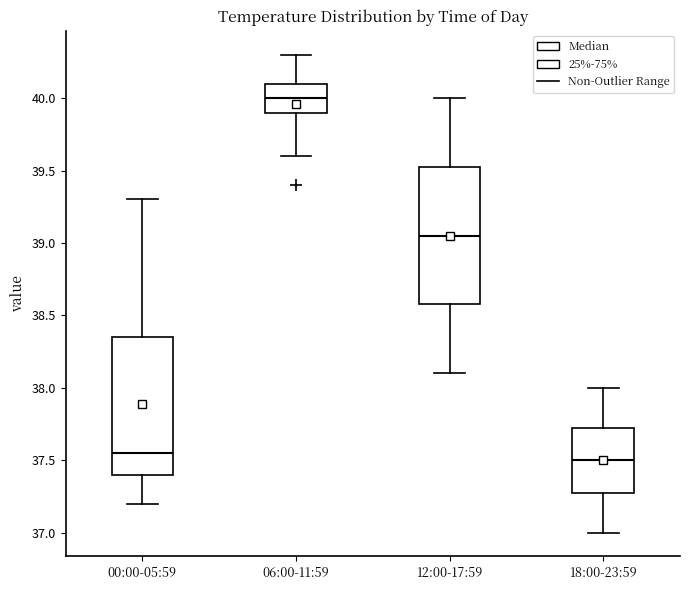

Reading left to right, read every box against the y-axis: the position of its median line, the range the box covers, and the ends of its whiskers. The values are not printed on the chart, so give them approximately, as read against the axis.

00:00-05:59: median 37.55, box 37.40 to 38.35, whiskers 37.20 to 39.30
06:00-11:59: median 40.00, box 39.90 to 40.10, whiskers 39.60 to 40.30
12:00-17:59: median 39.05, box 38.60 to 39.55, whiskers 38.10 to 40.00
18:00-23:59: median 37.50, box 37.30 to 37.75, whiskers 37.00 to 38.00